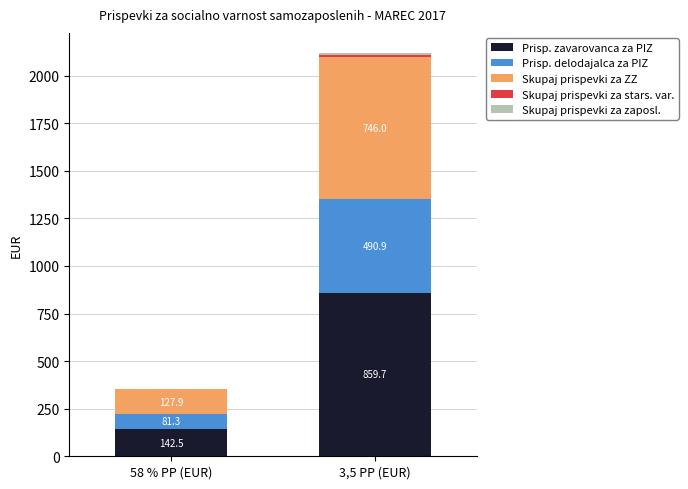

Which category has the highest value in the Prisp. zavarovanca za PIZ series?

3,5 PP (EUR)